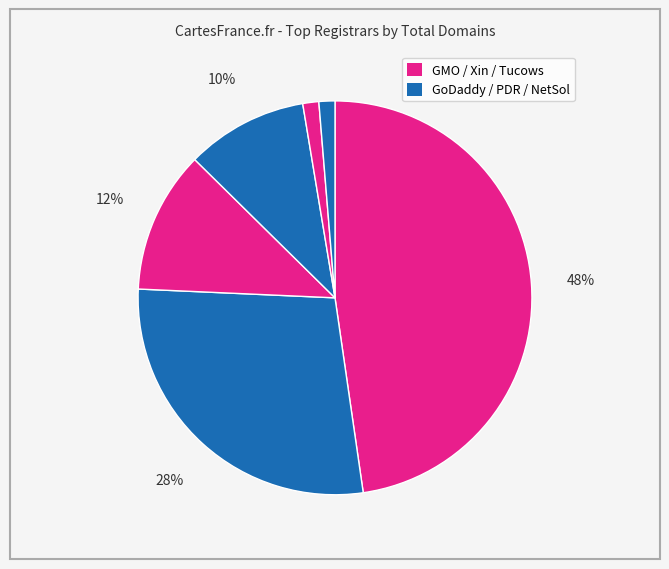

How many segments does this pie chart have?

6